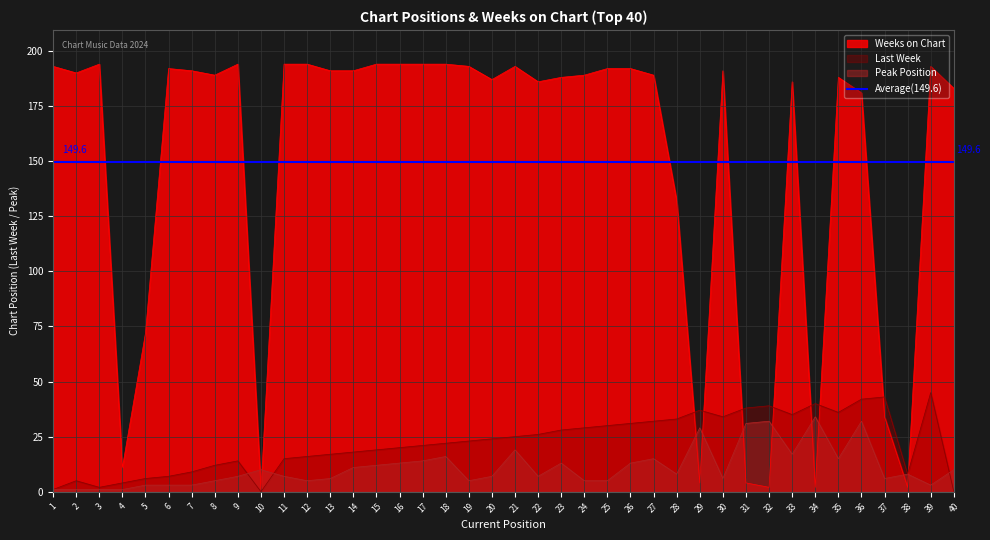

What is the value of the Last Week point at the 31st from the left?

38